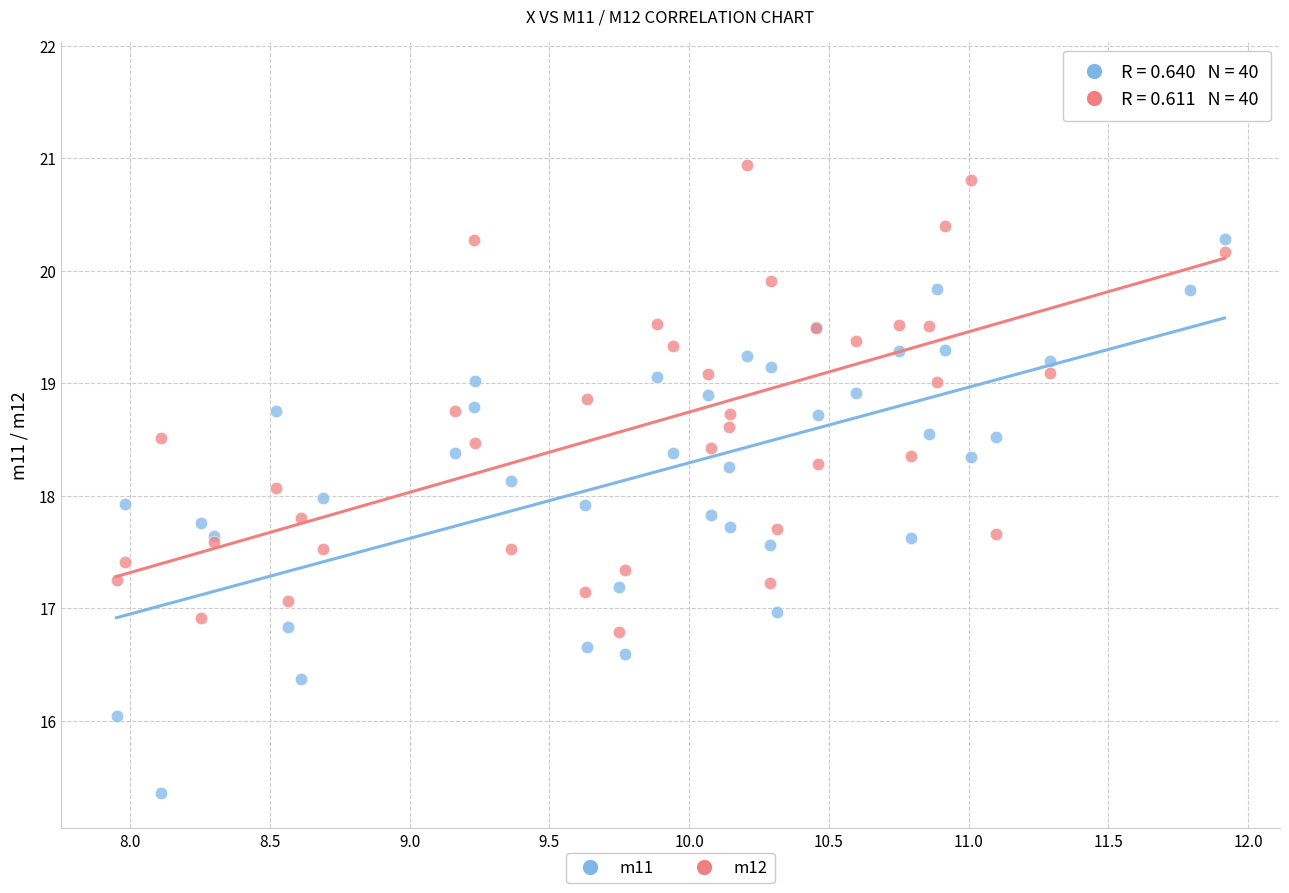

Which series reaches the maximum Y coordinate?

m12